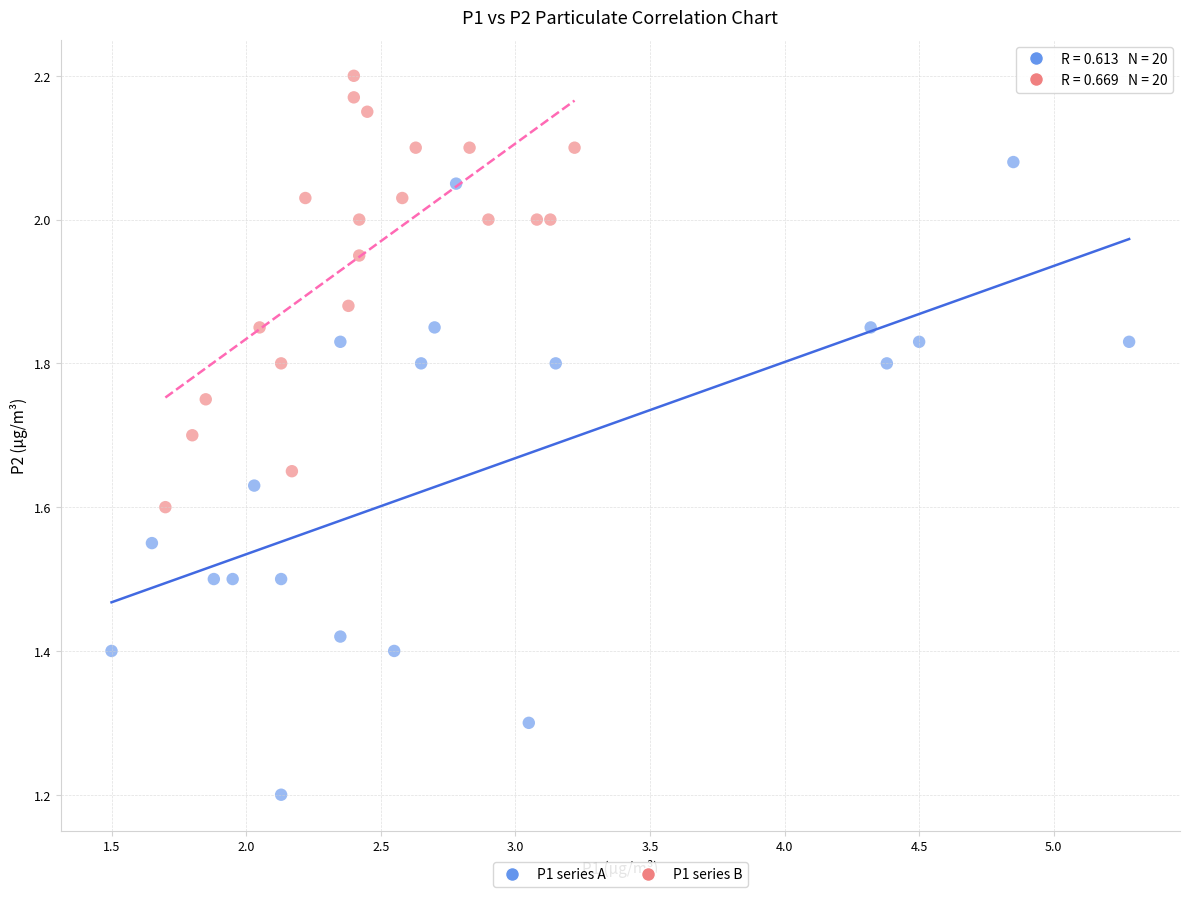

Which series reaches the minimum Y coordinate?

P1 series A